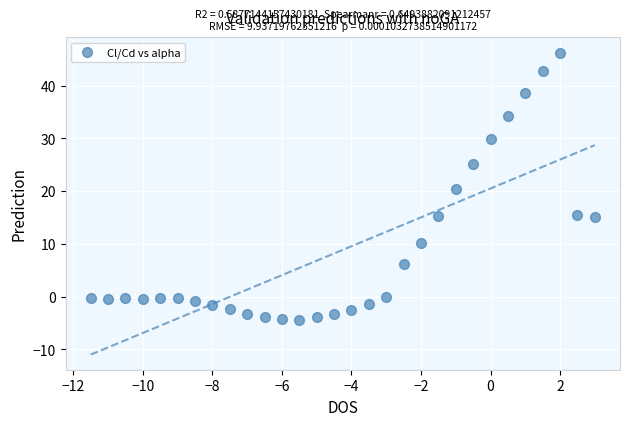

What is the range of Y values (max minus min)?

50.7